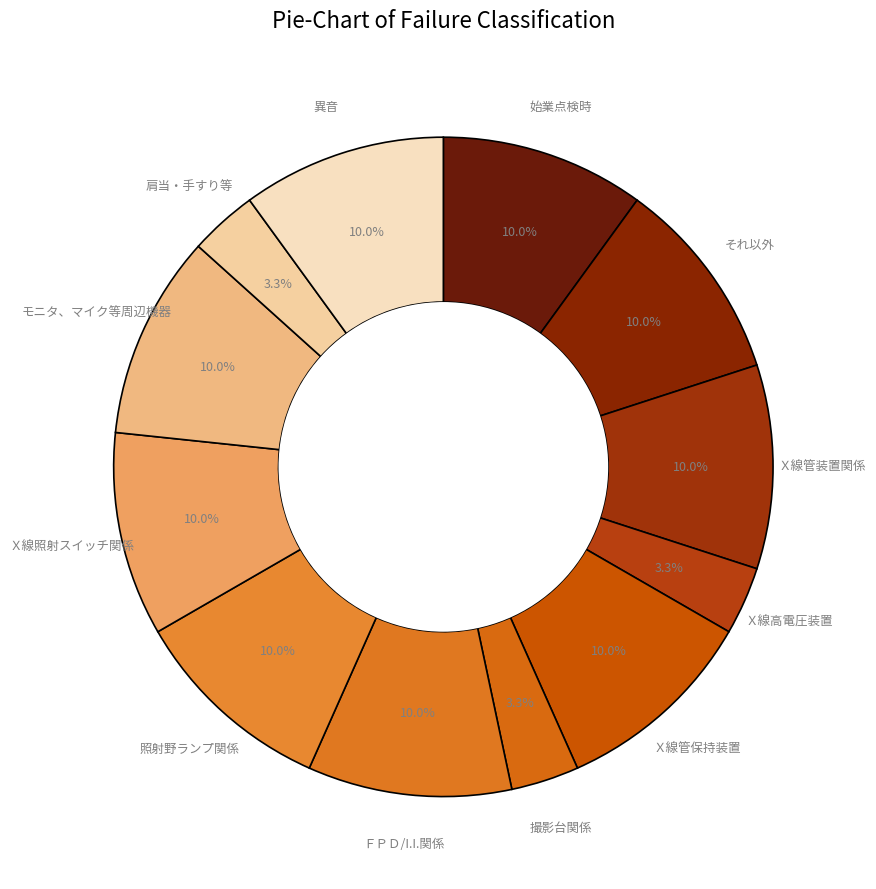

Which slice is the largest?

始業点検時